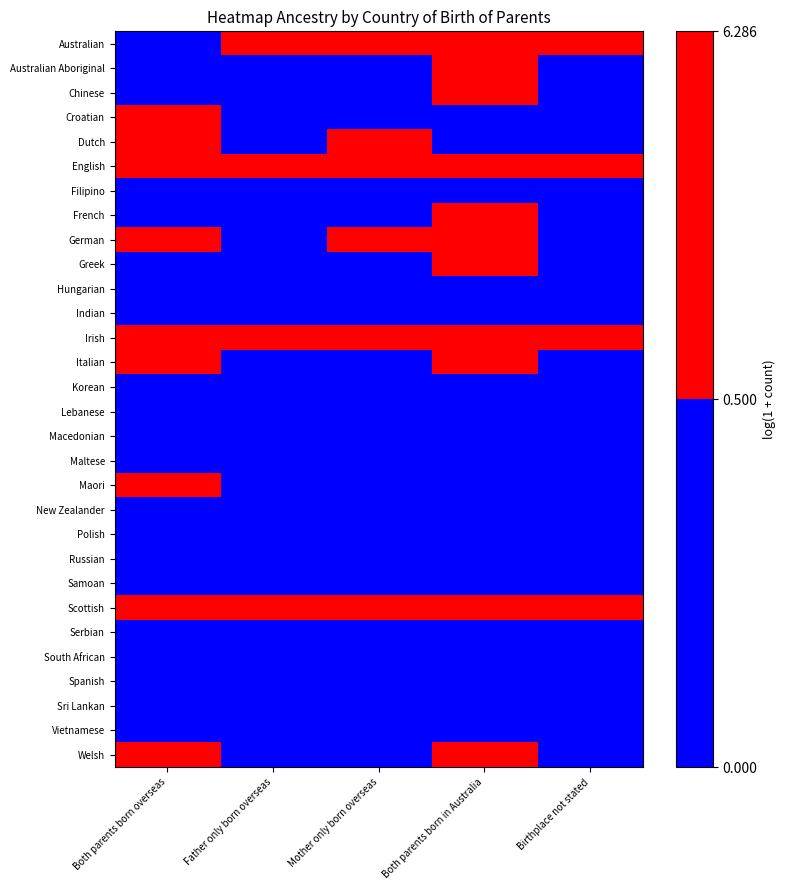

Between Both parents born in Australia and Mother only born overseas, which is larger?

Both parents born in Australia